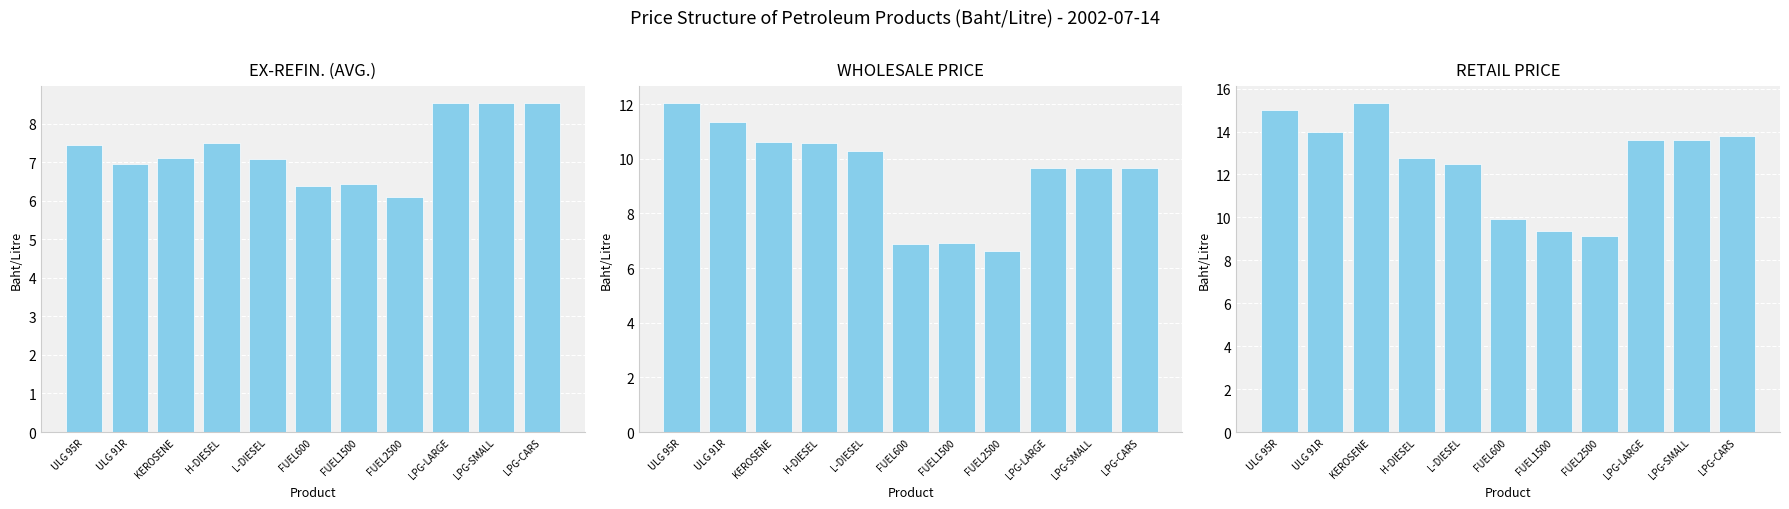

Reading left to right, list all the values displayed in this chart.

EX-REFIN. (AVG.): ULG 95R=7.5	ULG 91R=6.9	KEROSENE=7.1	H-DIESEL=7.5	L-DIESEL=7.1	FUEL600=6.4	FUEL1500=6.4	FUEL2500=6.1	LPG-LARGE=8.5	LPG-SMALL=8.5	LPG-CARS=8.5
WHOLESALE PRICE: ULG 95R=12.1	ULG 91R=11.3	KEROSENE=10.6	H-DIESEL=10.6	L-DIESEL=10.3	FUEL600=6.9	FUEL1500=6.9	FUEL2500=6.6	LPG-LARGE=9.7	LPG-SMALL=9.7	LPG-CARS=9.7
RETAIL PRICE: ULG 95R=15.0	ULG 91R=14.0	KEROSENE=15.3	H-DIESEL=12.8	L-DIESEL=12.5	FUEL600=9.9	FUEL1500=9.4	FUEL2500=9.1	LPG-LARGE=13.6	LPG-SMALL=13.6	LPG-CARS=13.8